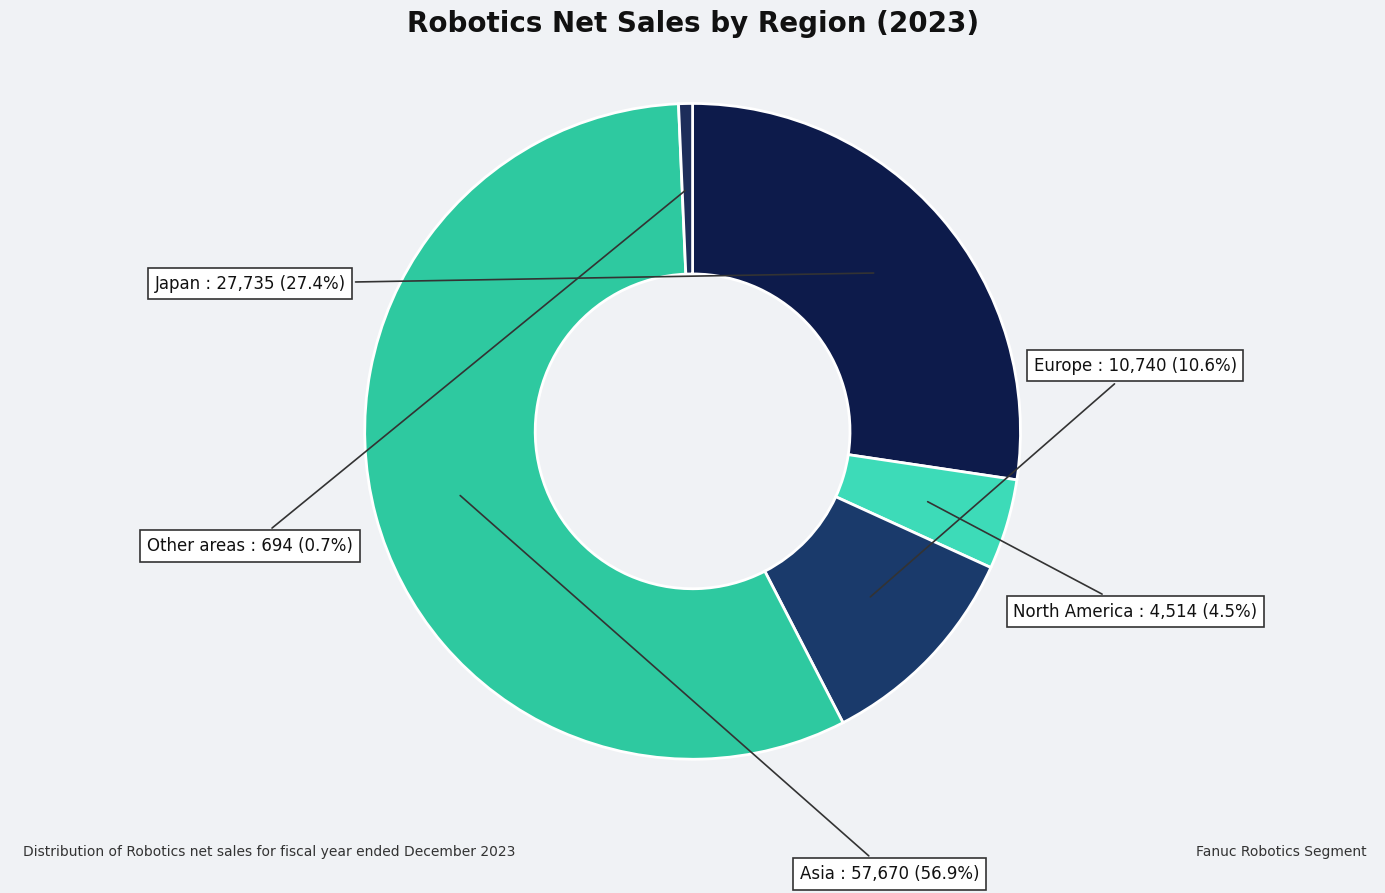

Approximately how many times larger is the value at Japan compared to North America?

6.1